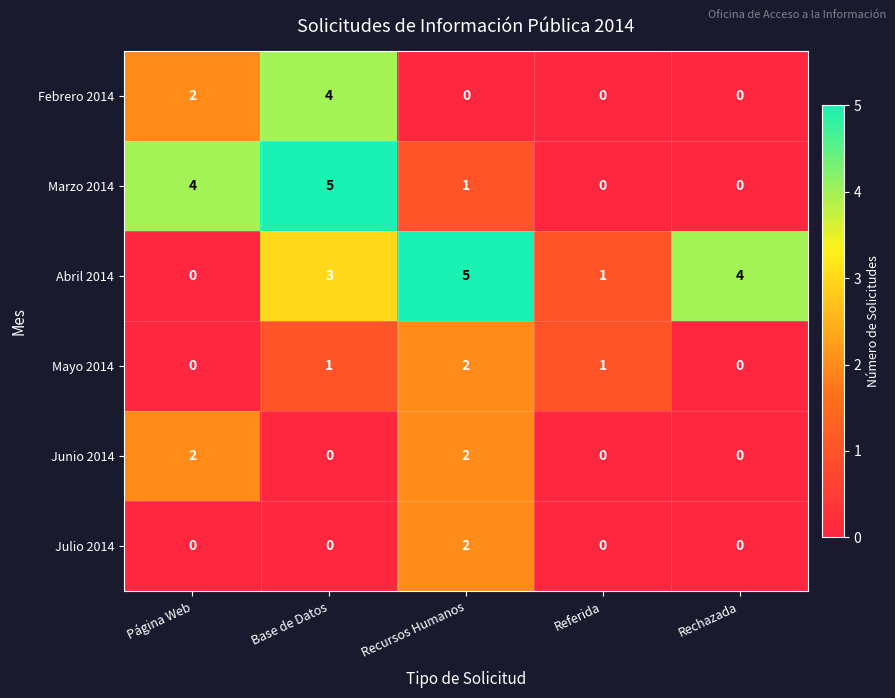

Reading left to right, transcribe all the data shown in this chart.

Febrero 2014: 2	4	0	0	0
Marzo 2014: 4	5	1	0	0
Abril 2014: 0	3	5	1	4
Mayo 2014: 0	1	2	1	0
Junio 2014: 2	0	2	0	0
Julio 2014: 0	0	2	0	0